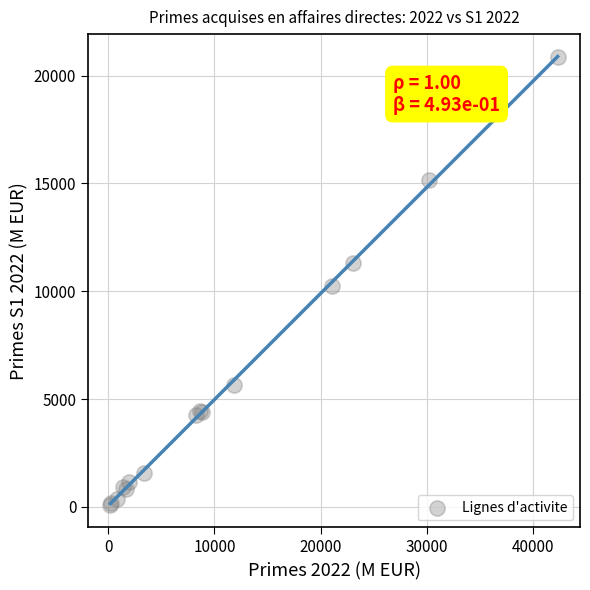

What Y value in the scatter plot is closest to 10478?

10239